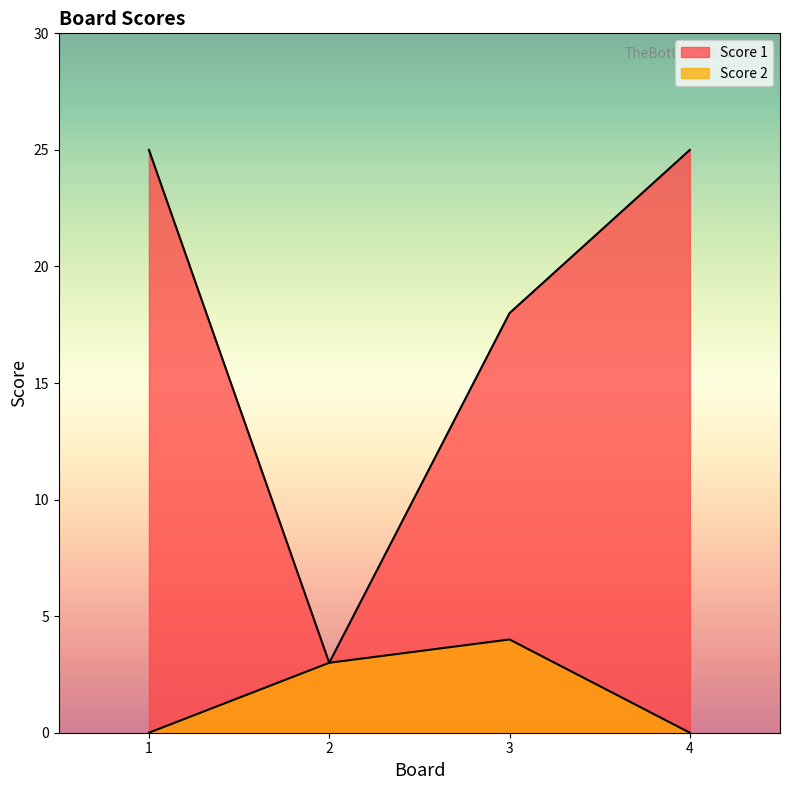

At which label is Score 1 closest to 14?

3